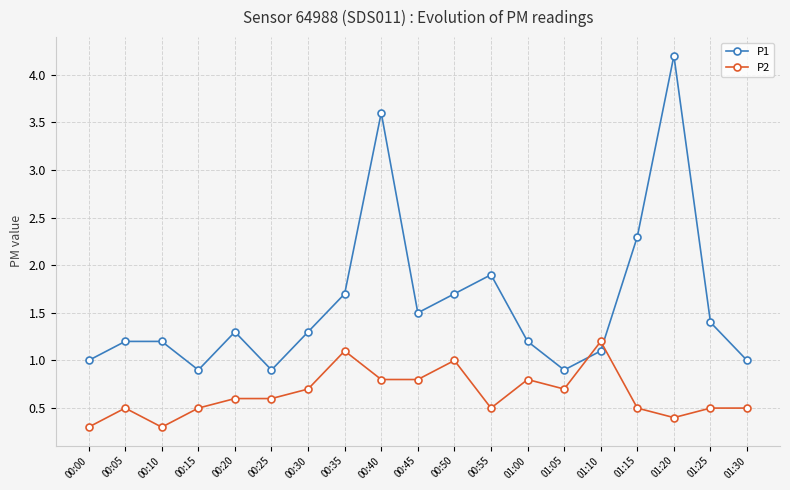

True or false: P1 and P2 intersect in this chart.

True